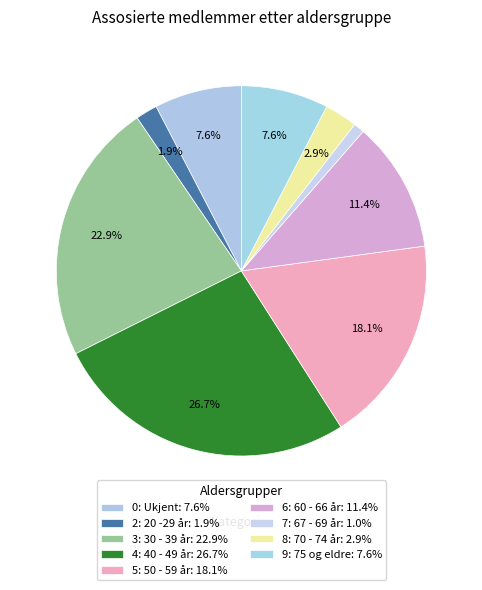

How many segments does this pie chart have?

9